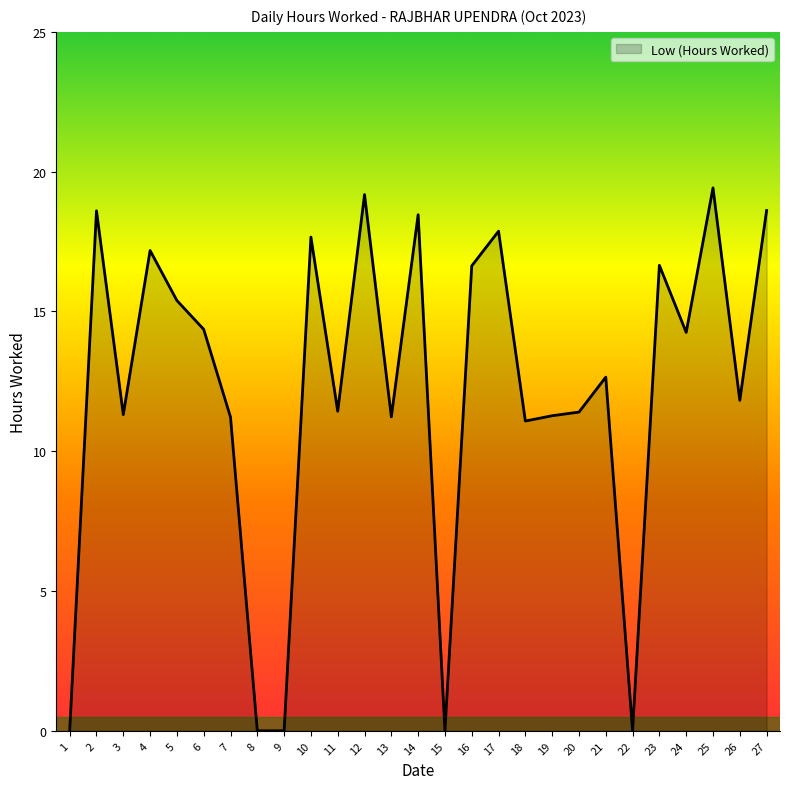

What is the maximum value shown in the chart?

19.4